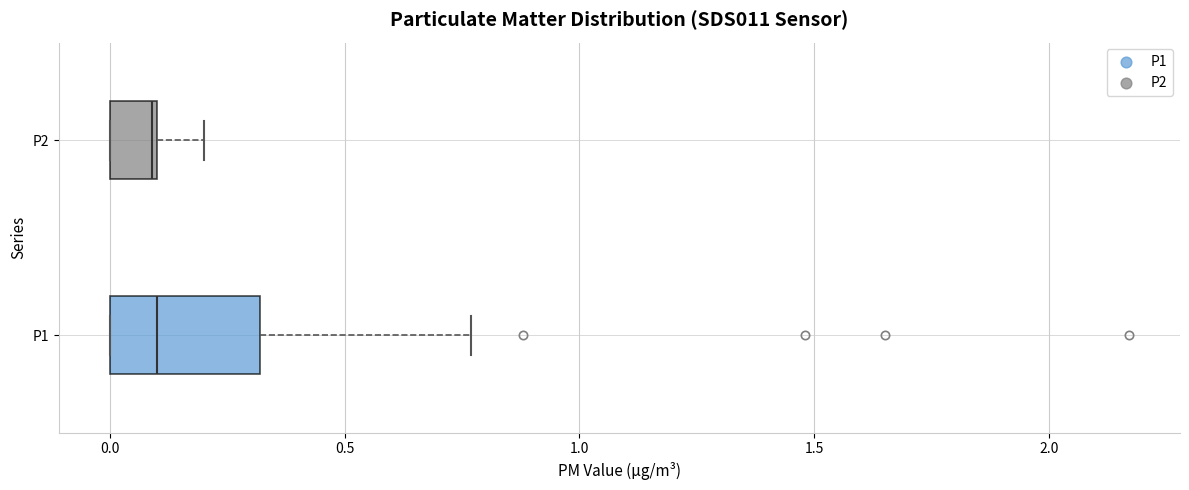

Reading bottom to top, read every box against the x-axis: the position of its median line, the range the box covers, and the ends of its whiskers. The values are not printed on the chart, so give them approximately, as read against the axis.

P1: median 0.10, box 0.00 to 0.30, whiskers 0.00 to 0.75
P2: median 0.10, box 0.00 to 0.10, whiskers 0.00 to 0.20